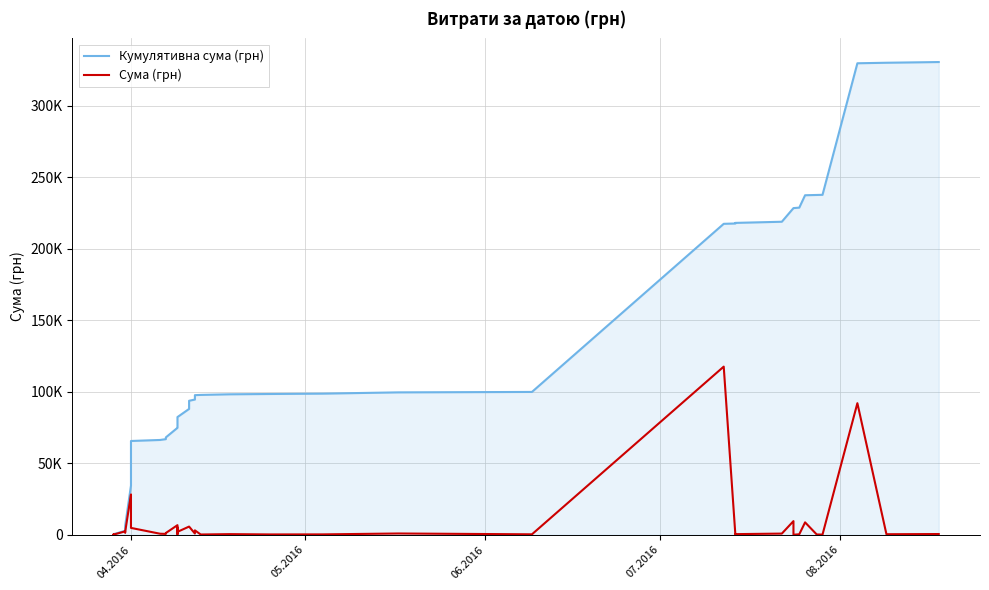

True or false: Кумулятивна сума (грн) and Сума (грн) intersect in this chart.

False